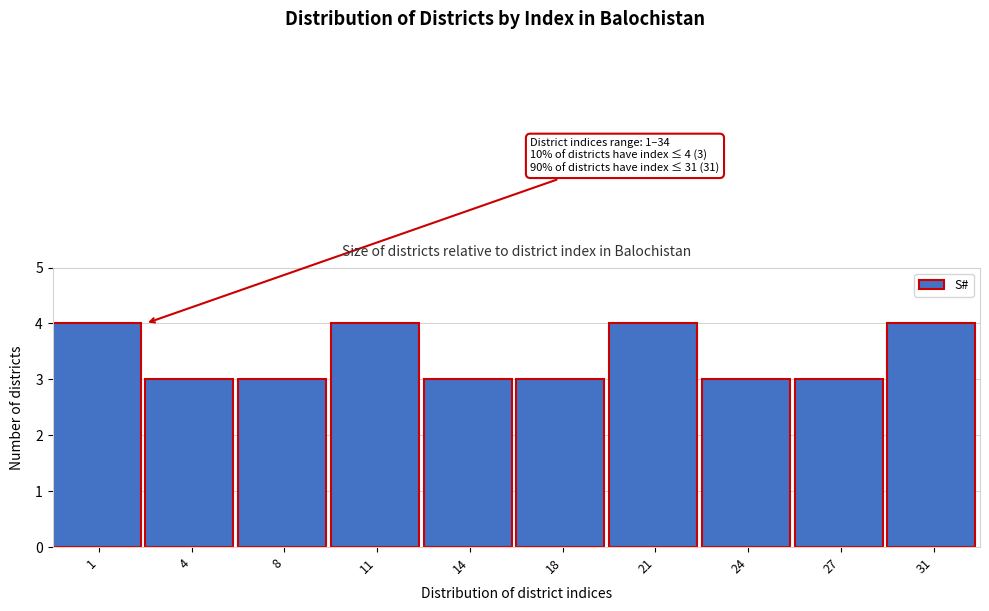

Reading left to right, list all the values displayed in this chart.

4	3	3	4	3	3	4	3	3	4